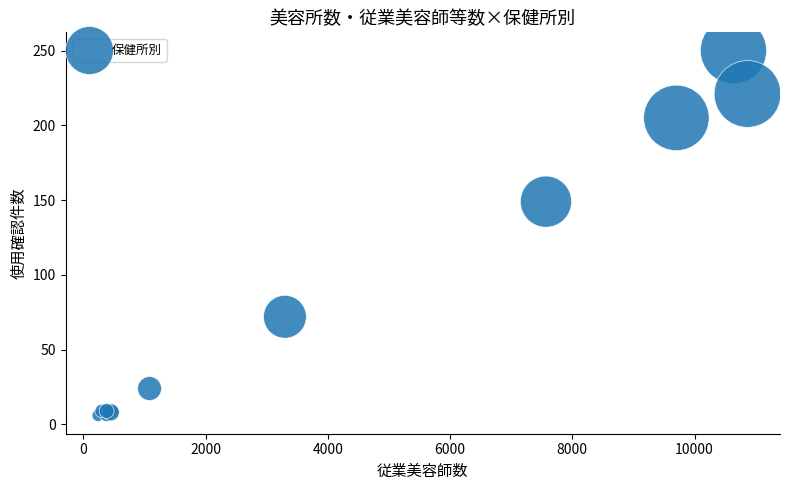

What Y value in the scatter plot is closest to 128?

149